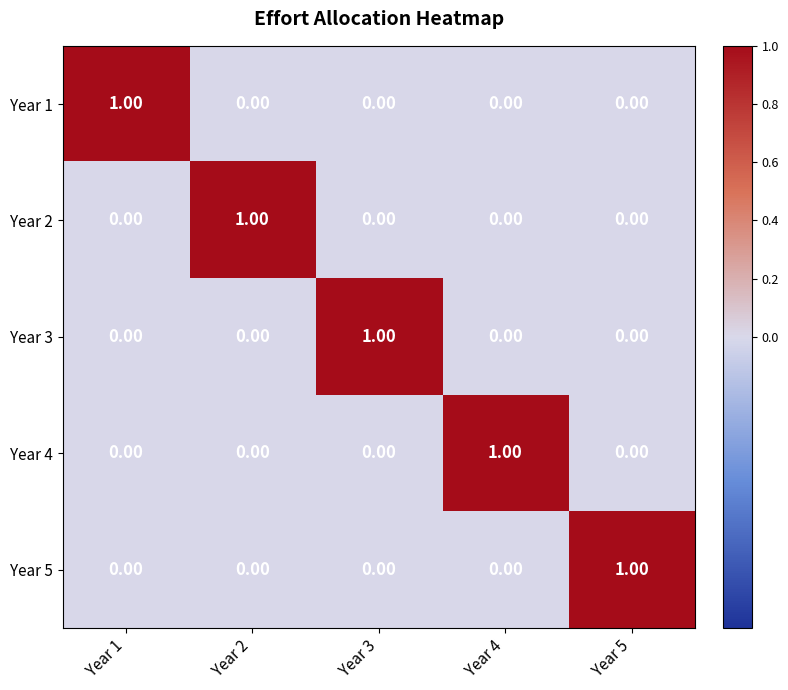

How many values in Year 4 are above zero?

1